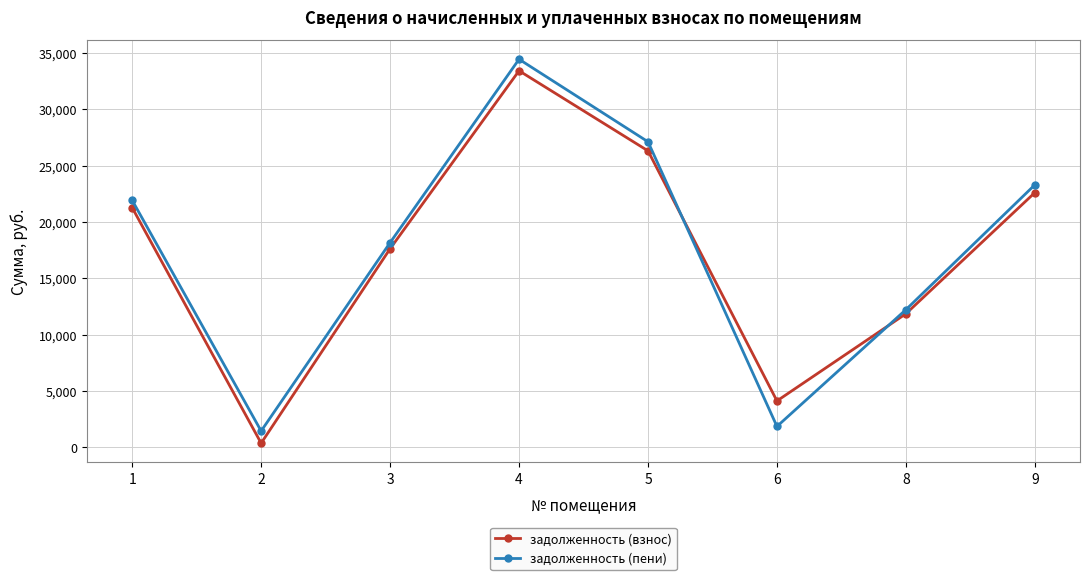

Count the number of data series in this chart.

2